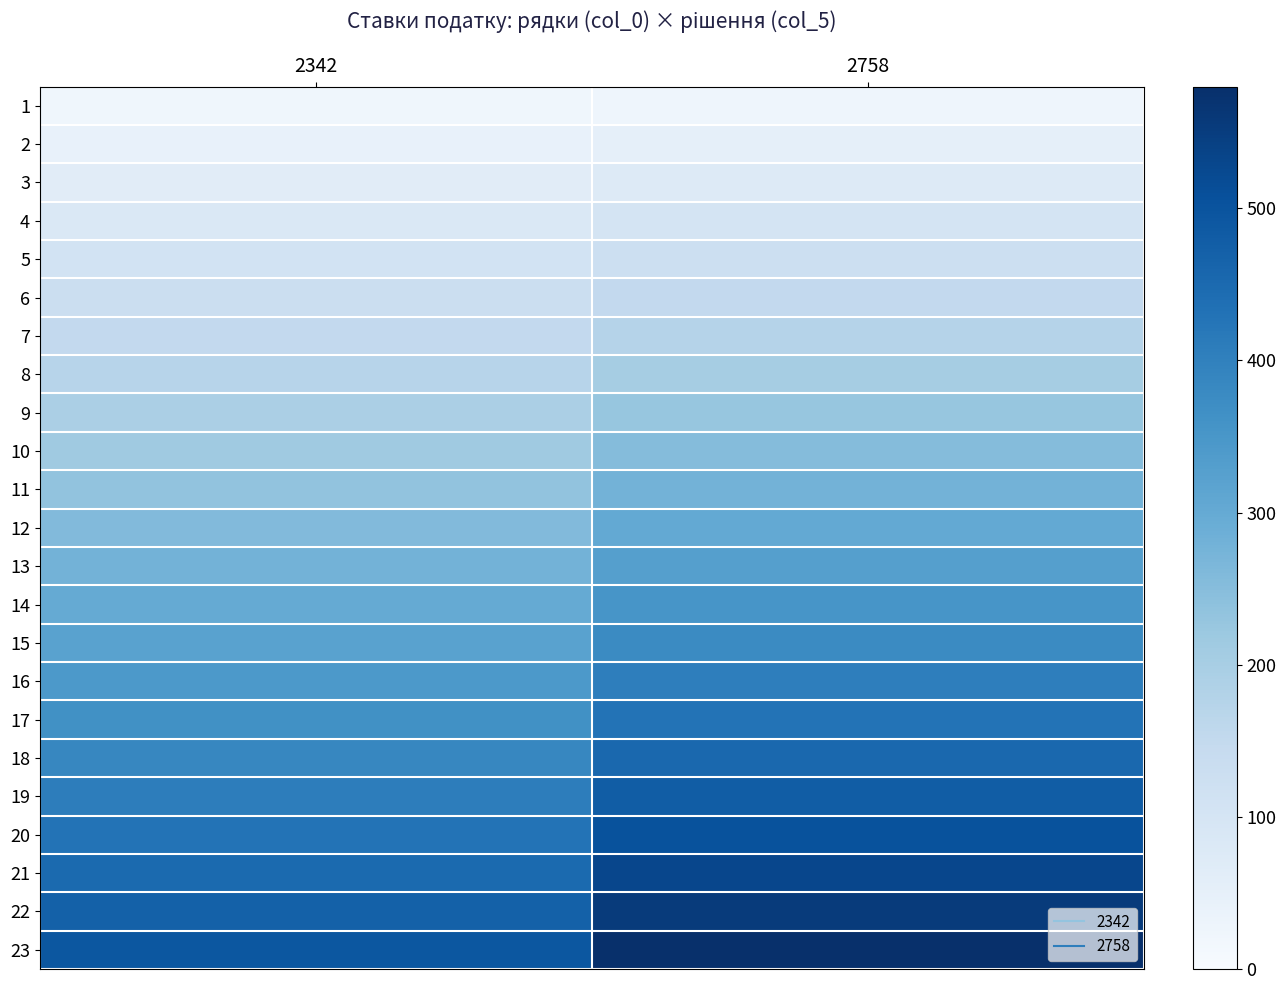

What is the greatest value displayed?

580.0